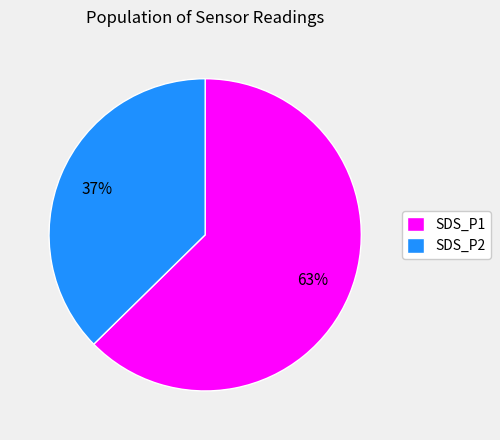

Which category has the smallest portion of the pie?

SDS_P2